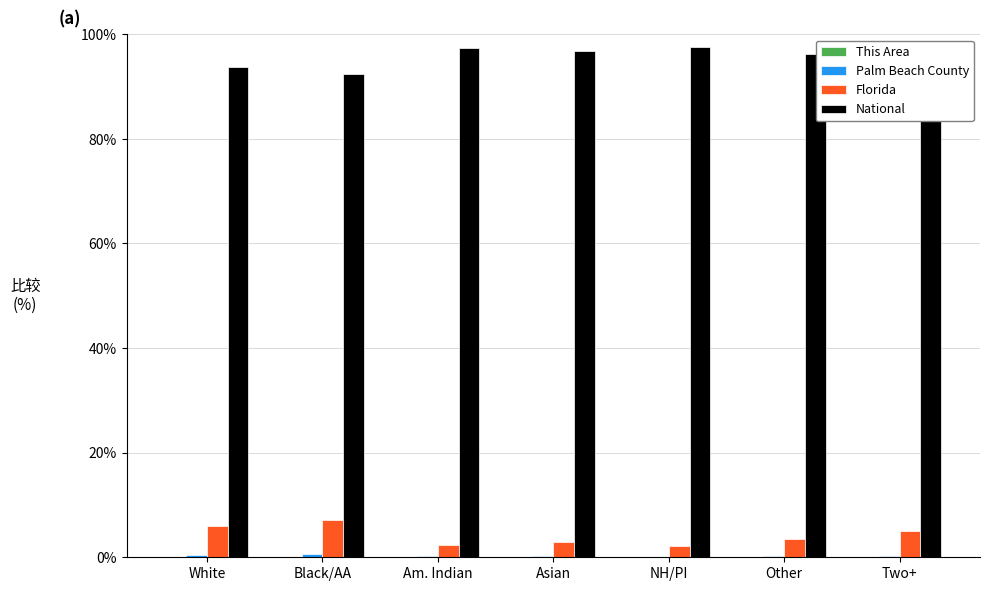

What is the maximum value shown in the chart?

97.6